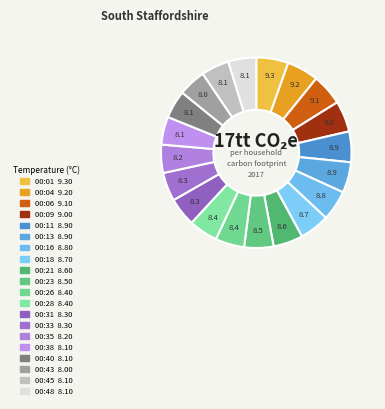

Combined, what portion of the pie is 00:35 and 00:40?

9.5%